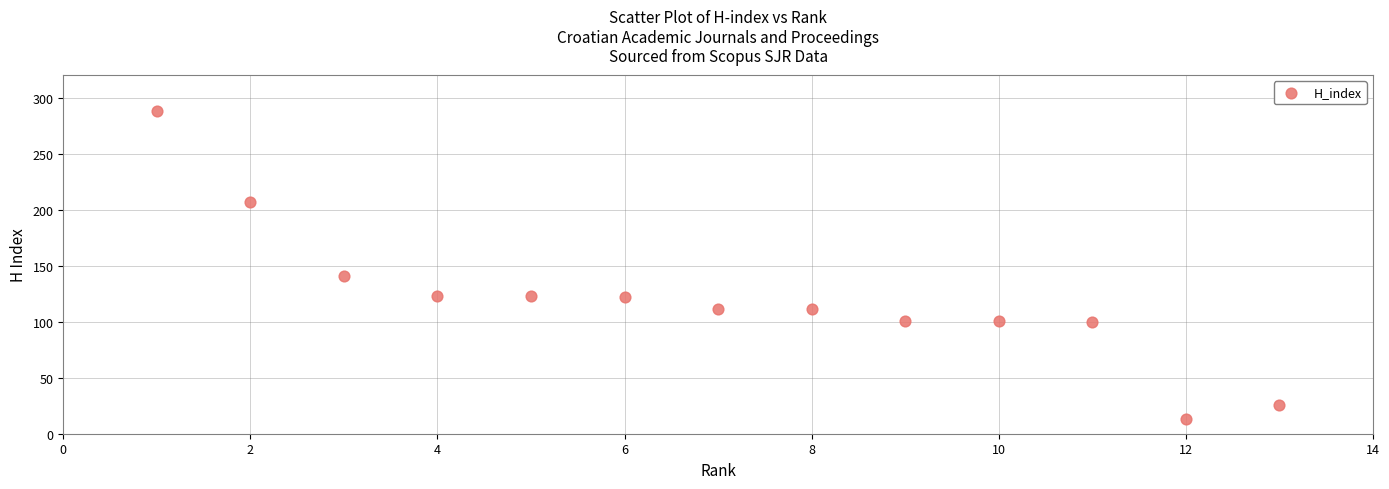

What Y value in the scatter plot is closest to 150?

141